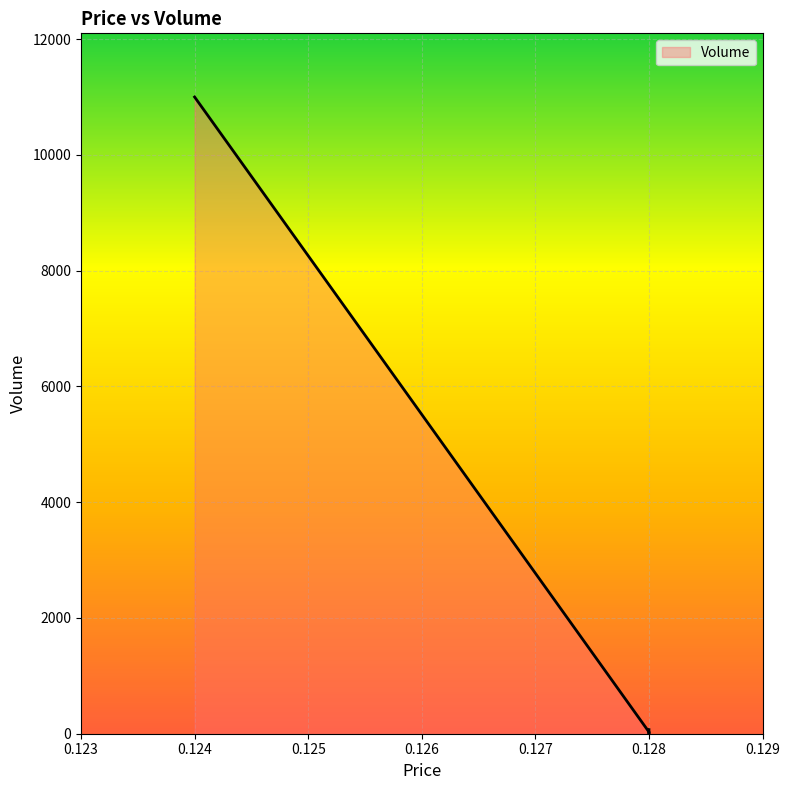

Reading left to right, what are all the values shown in this chart?

0.124=11000	0.128=30	0.128=2	0.128=70